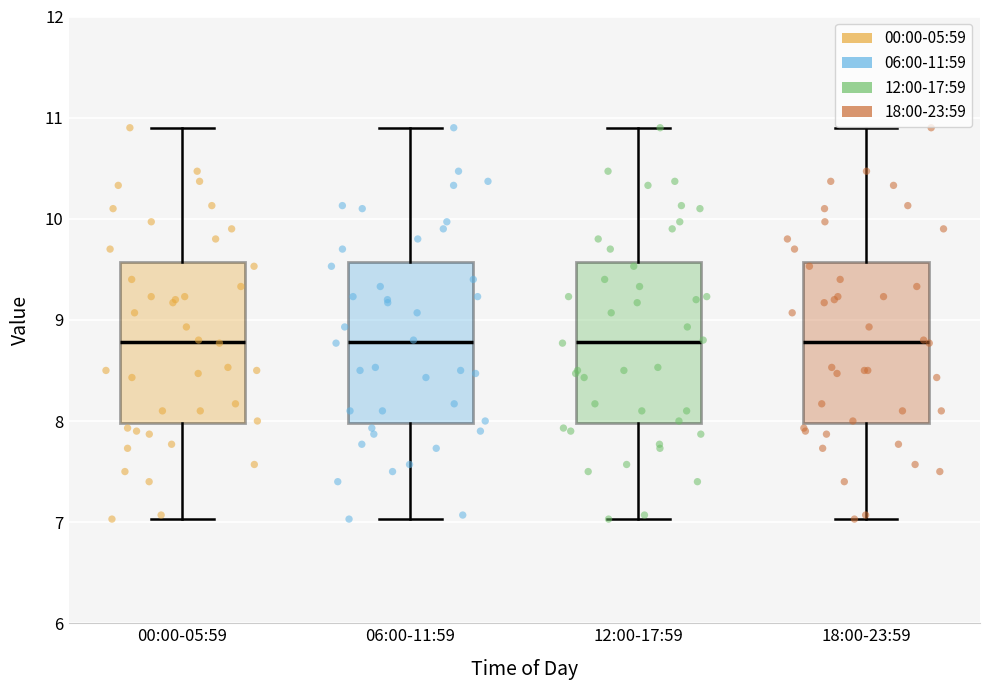

Where is the lower edge of the box for 00:00-05:59 on the y-axis? The values are not printed on the chart, so give them approximately, as read against the axis.

8.0